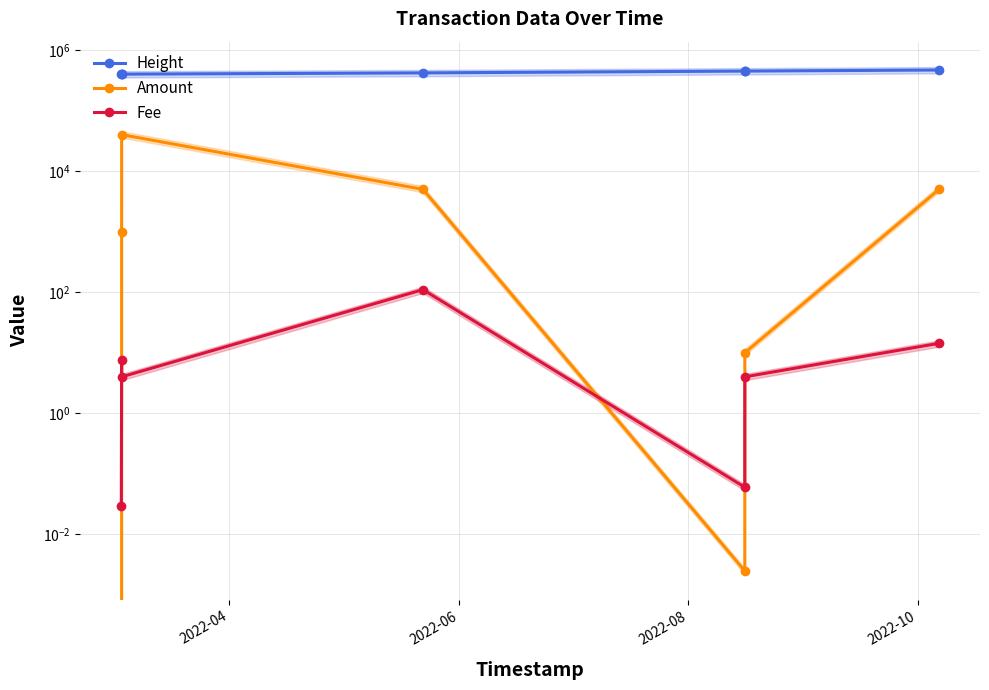

At how many categories does at least one series exceed 364337?

7